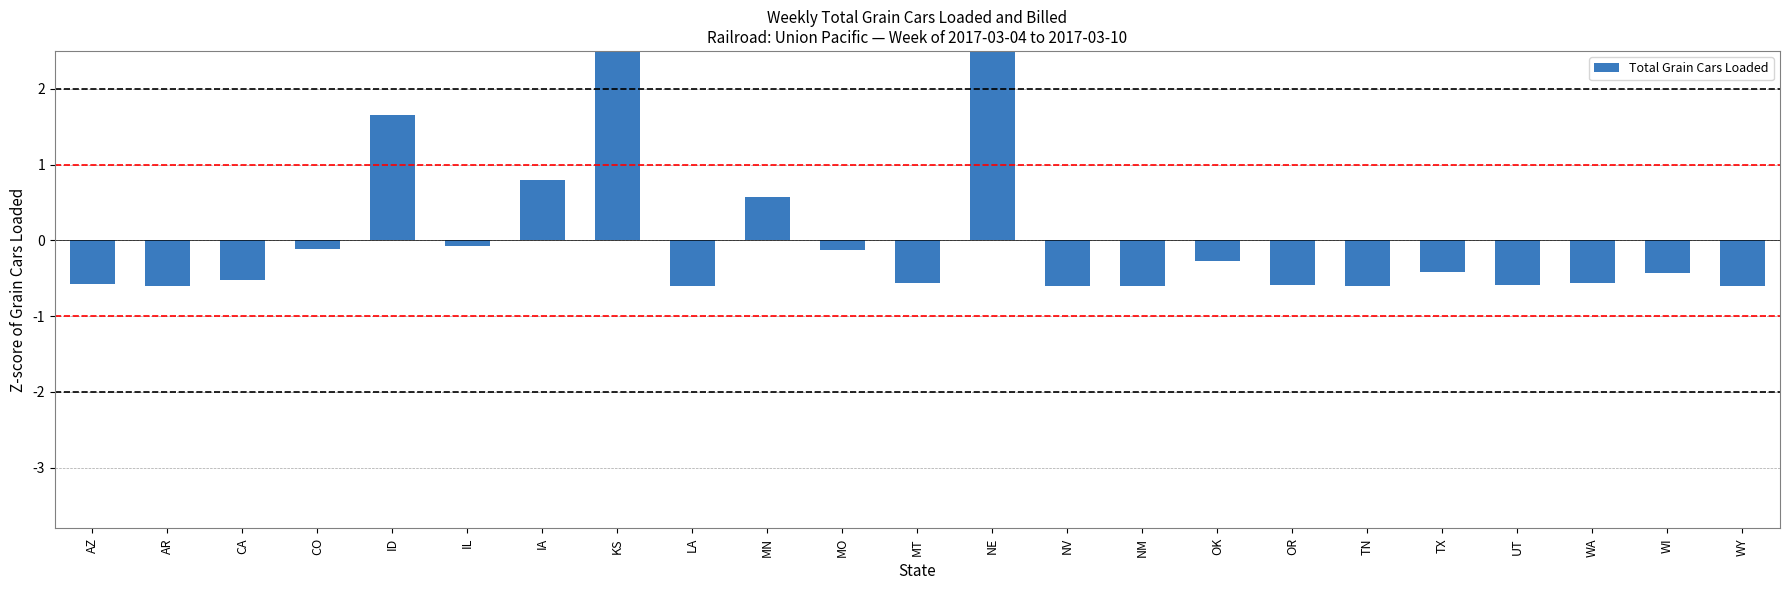

Where does the data first go above 0?

ID